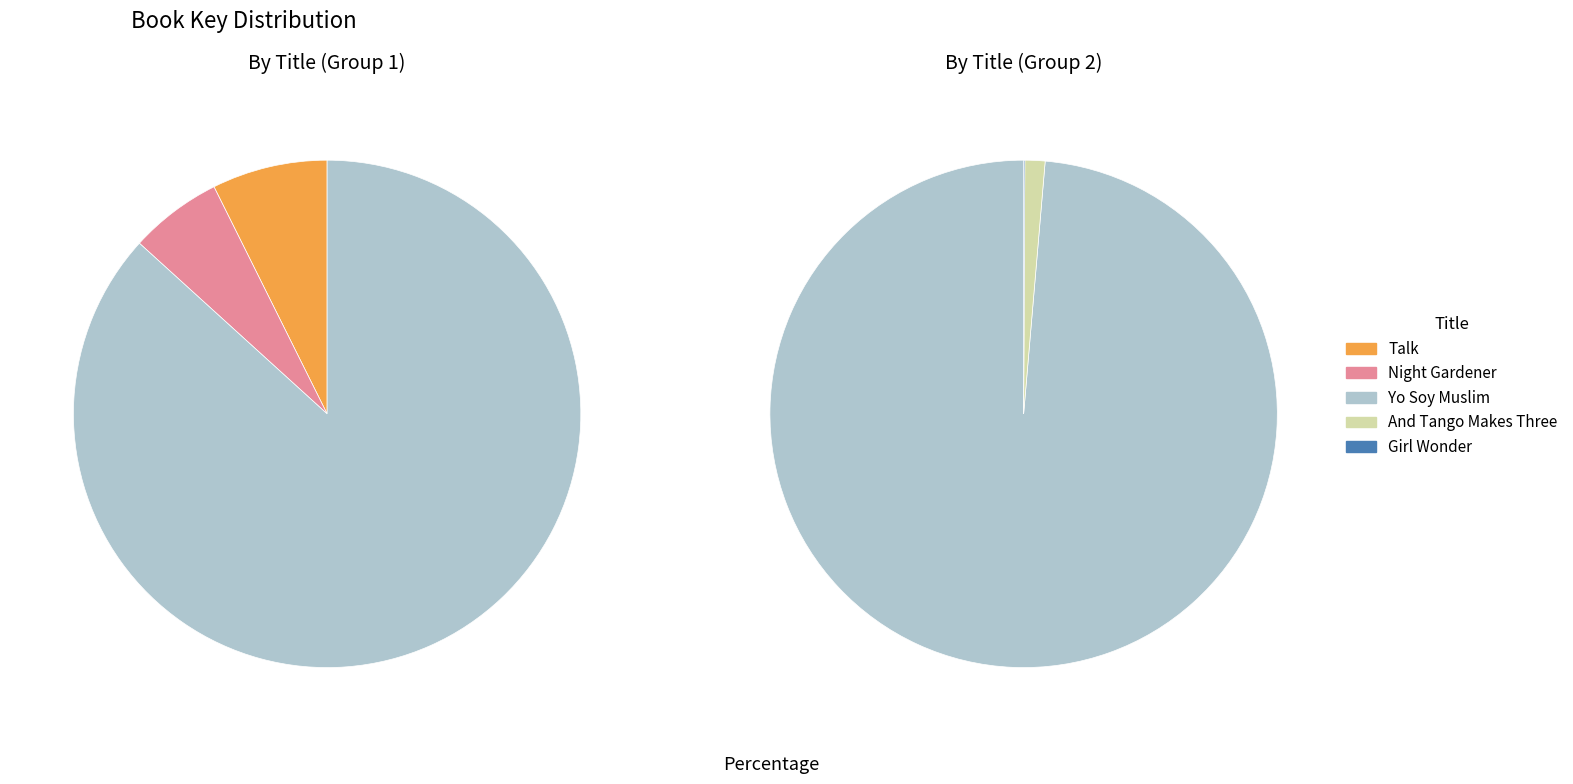

Rank the categories by value from lowest to highest.

Girl Wonder, And Tango Makes Three, Night Gardener, Talk, Yo Soy Muslim